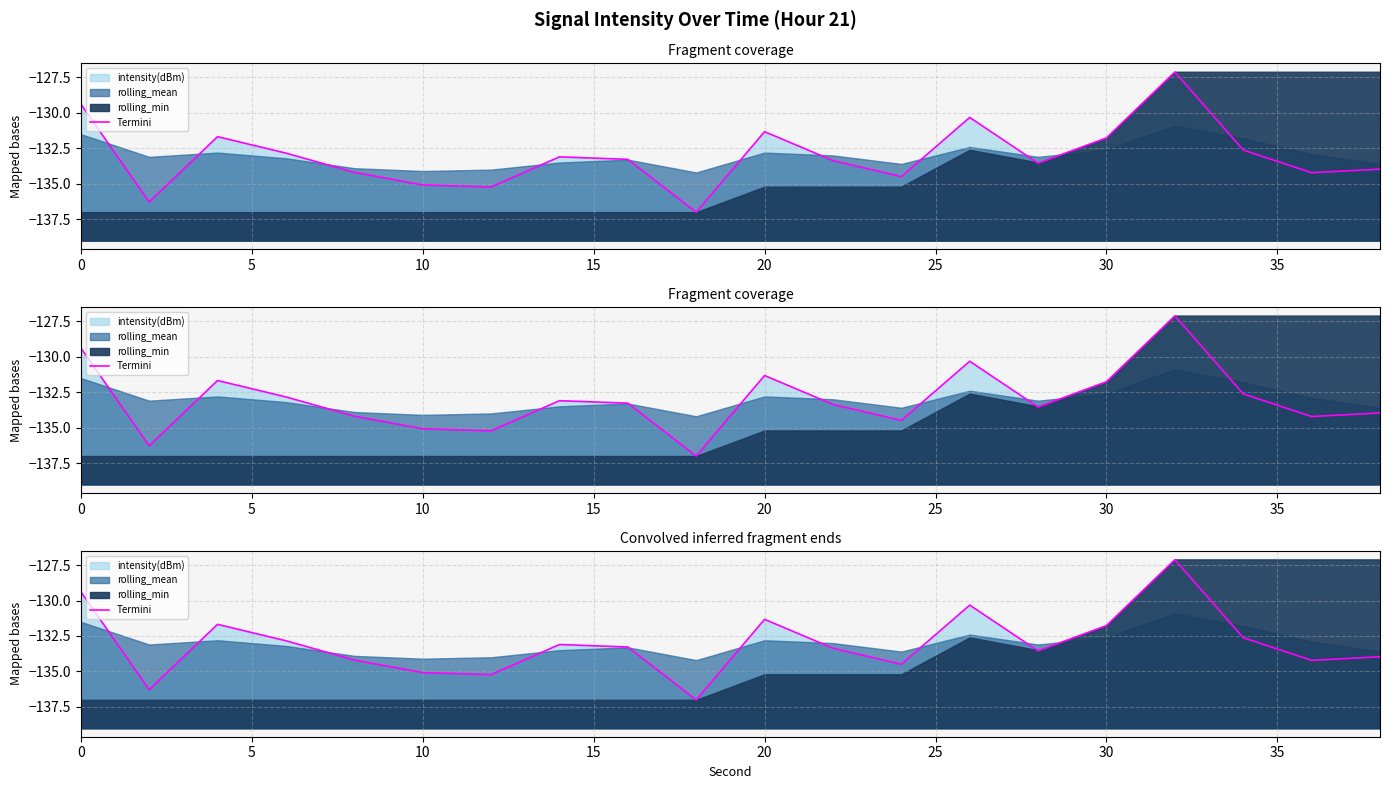

What is the average value?

-133.0